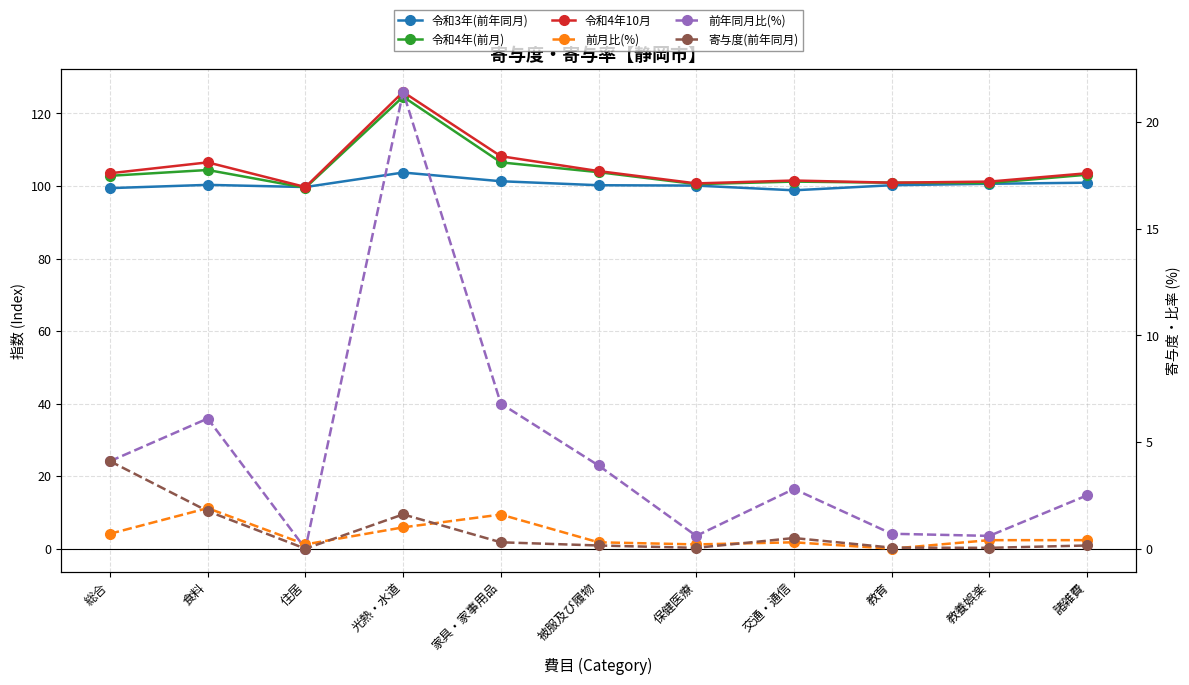

Which category has the highest value across all series?

光熱・水道